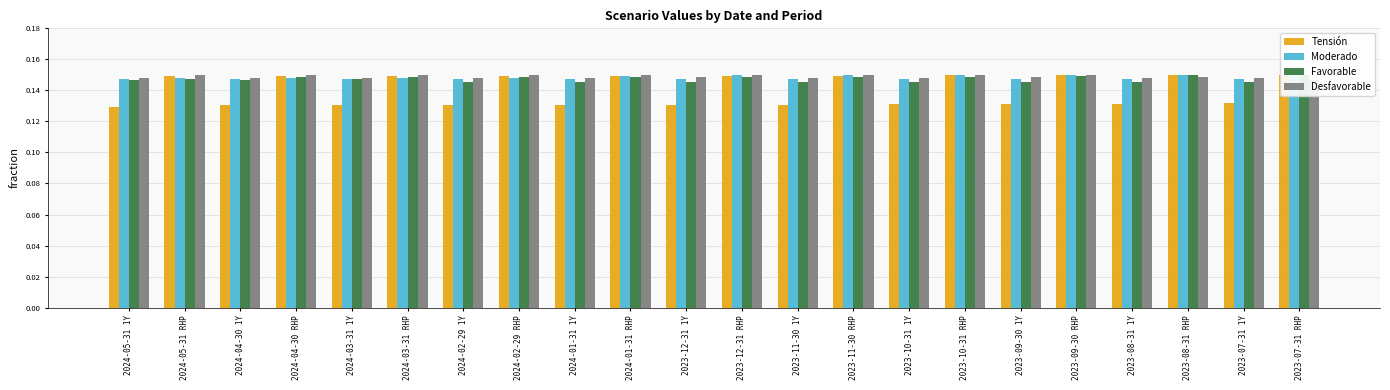

Reading right to left, transcribe all the data shown in this chart.

Tensión: 2023-07-31 RHP=0.1	2023-07-31 1Y=0.1	2023-08-31 RHP=0.1	2023-08-31 1Y=0.1	2023-09-30 RHP=0.1	2023-09-30 1Y=0.1	2023-10-31 RHP=0.1	2023-10-31 1Y=0.1	2023-11-30 RHP=0.1	2023-11-30 1Y=0.1	2023-12-31 RHP=0.1	2023-12-31 1Y=0.1	2024-01-31 RHP=0.1	2024-01-31 1Y=0.1	2024-02-29 RHP=0.1	2024-02-29 1Y=0.1	2024-03-31 RHP=0.1	2024-03-31 1Y=0.1	2024-04-30 RHP=0.1	2024-04-30 1Y=0.1	2024-05-31 RHP=0.1	2024-05-31 1Y=0.1
Moderado: 2023-07-31 RHP=0.1	2023-07-31 1Y=0.1	2023-08-31 RHP=0.1	2023-08-31 1Y=0.1	2023-09-30 RHP=0.1	2023-09-30 1Y=0.1	2023-10-31 RHP=0.1	2023-10-31 1Y=0.1	2023-11-30 RHP=0.1	2023-11-30 1Y=0.1	2023-12-31 RHP=0.1	2023-12-31 1Y=0.1	2024-01-31 RHP=0.1	2024-01-31 1Y=0.1	2024-02-29 RHP=0.1	2024-02-29 1Y=0.1	2024-03-31 RHP=0.1	2024-03-31 1Y=0.1	2024-04-30 RHP=0.1	2024-04-30 1Y=0.1	2024-05-31 RHP=0.1	2024-05-31 1Y=0.1
Favorable: 2023-07-31 RHP=0.1	2023-07-31 1Y=0.1	2023-08-31 RHP=0.1	2023-08-31 1Y=0.1	2023-09-30 RHP=0.1	2023-09-30 1Y=0.1	2023-10-31 RHP=0.1	2023-10-31 1Y=0.1	2023-11-30 RHP=0.1	2023-11-30 1Y=0.1	2023-12-31 RHP=0.1	2023-12-31 1Y=0.1	2024-01-31 RHP=0.1	2024-01-31 1Y=0.1	2024-02-29 RHP=0.1	2024-02-29 1Y=0.1	2024-03-31 RHP=0.1	2024-03-31 1Y=0.1	2024-04-30 RHP=0.1	2024-04-30 1Y=0.1	2024-05-31 RHP=0.1	2024-05-31 1Y=0.1
Desfavorable: 2023-07-31 RHP=0.1	2023-07-31 1Y=0.1	2023-08-31 RHP=0.1	2023-08-31 1Y=0.1	2023-09-30 RHP=0.1	2023-09-30 1Y=0.1	2023-10-31 RHP=0.1	2023-10-31 1Y=0.1	2023-11-30 RHP=0.1	2023-11-30 1Y=0.1	2023-12-31 RHP=0.1	2023-12-31 1Y=0.1	2024-01-31 RHP=0.1	2024-01-31 1Y=0.1	2024-02-29 RHP=0.1	2024-02-29 1Y=0.1	2024-03-31 RHP=0.1	2024-03-31 1Y=0.1	2024-04-30 RHP=0.1	2024-04-30 1Y=0.1	2024-05-31 RHP=0.1	2024-05-31 1Y=0.1